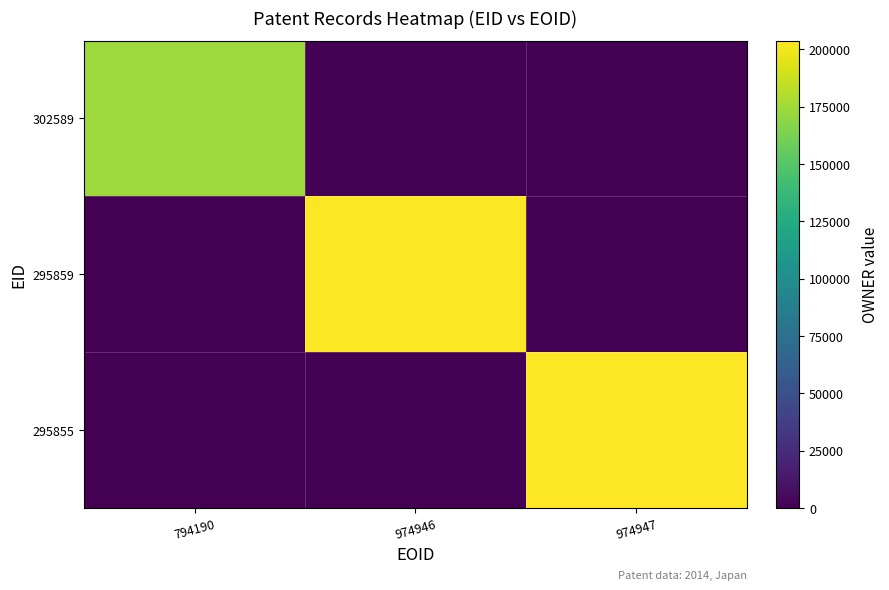

Which series has the widest spread of values?

295859